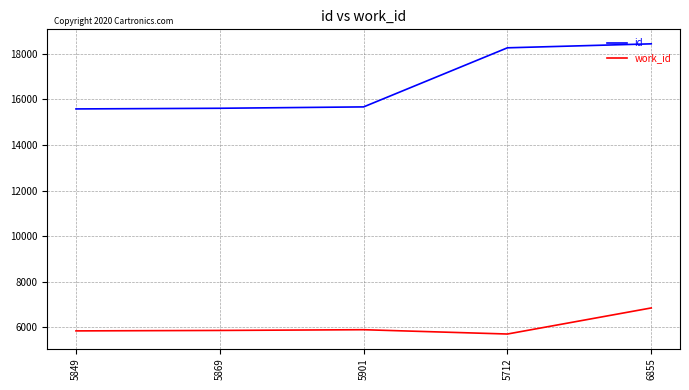

Is the value of id at 6855 greater than the value of work_id at 5712?

Yes